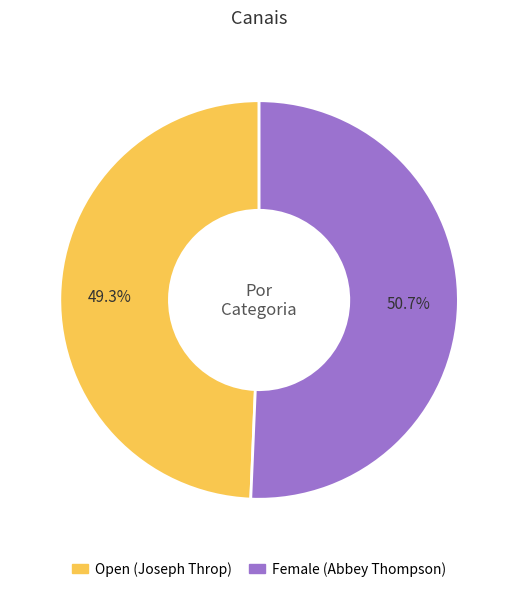

To the nearest percent, what is the difference between the largest and smallest slice percentages?

1%